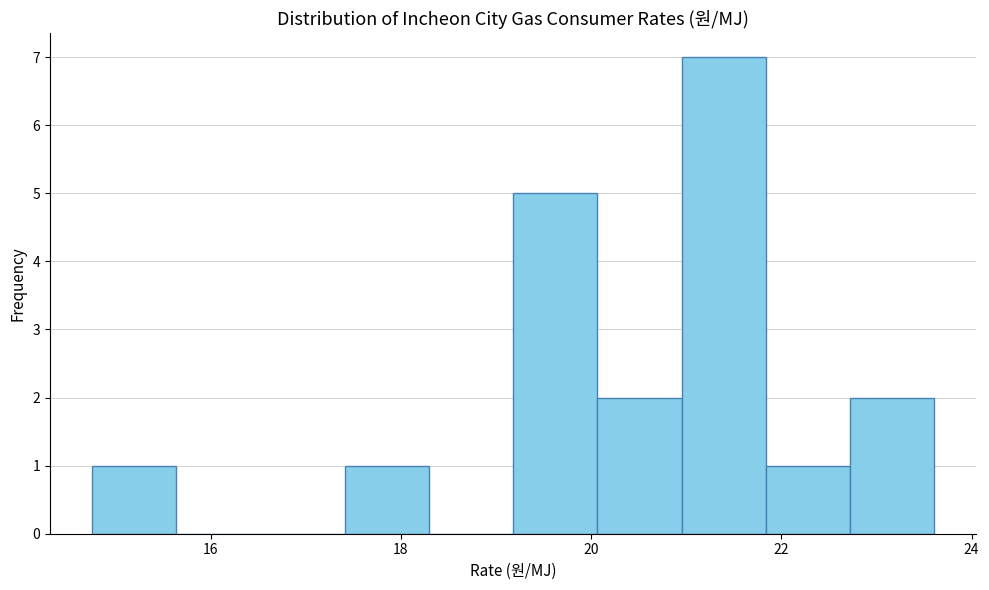

Reading left to right, list every bar in this chart as the range it spans on the x-axis followed by its height. Neither the bar edges nor the heights are printed on the chart, so give them approximately, as read against the axes.

14.8 to 15.6: 1
15.6 to 16.6: 0
16.6 to 17.4: 0
17.4 to 18.2: 1
18.2 to 19.2: 0
19.2 to 20.0: 5
20.0 to 21.0: 2
21.0 to 21.8: 7
21.8 to 22.8: 1
22.8 to 23.6: 2